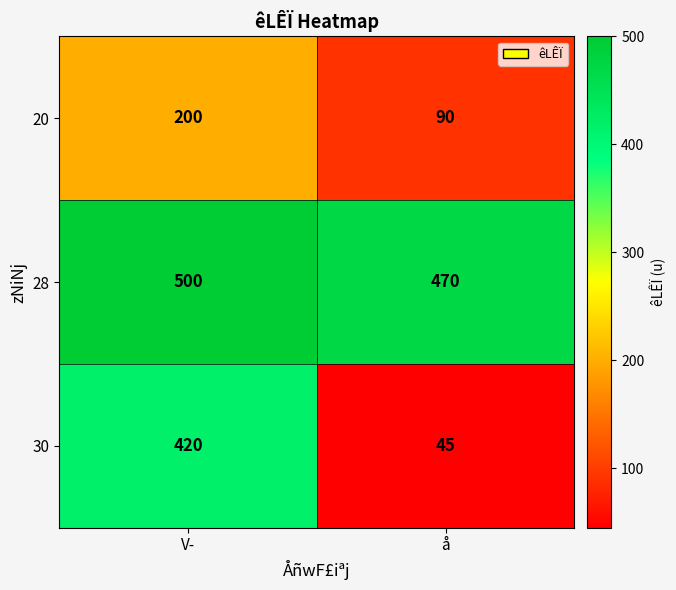

At which category does the chart reach its peak across all series?

V­